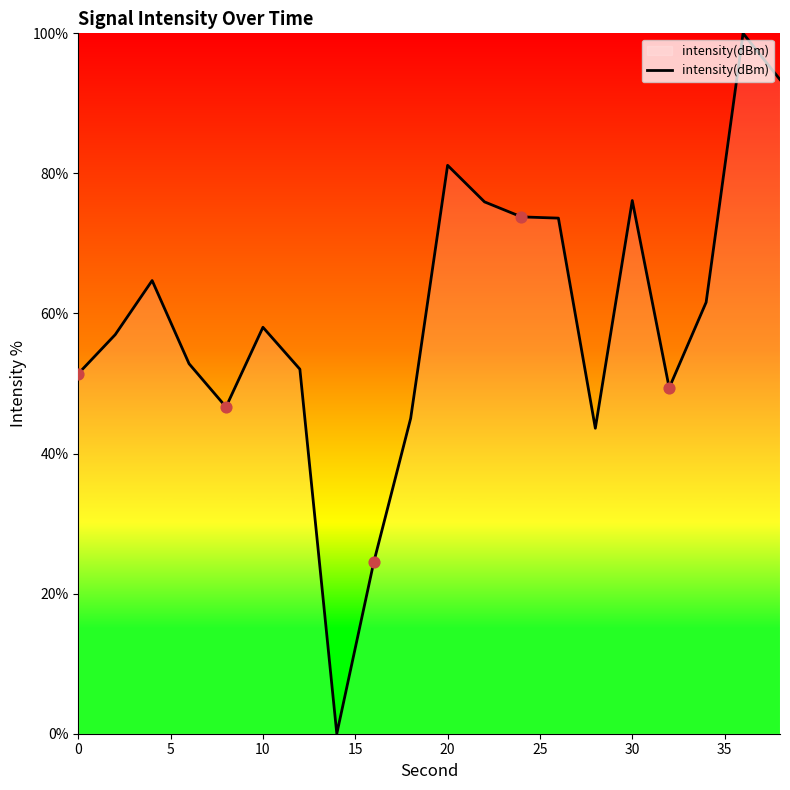

What is the difference between the maximum and minimum values?

100.0